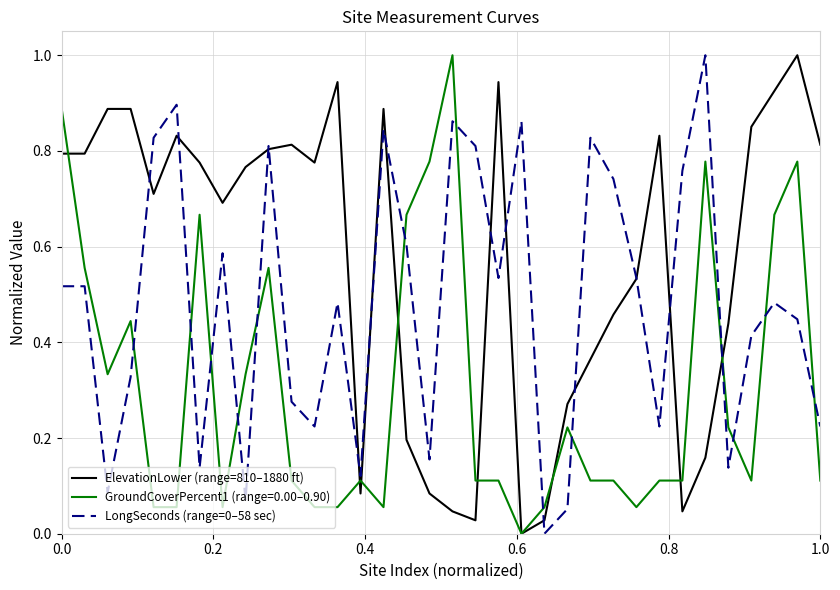

Which series has the largest total across all categories?

ElevationLower (range=810–1880 ft)